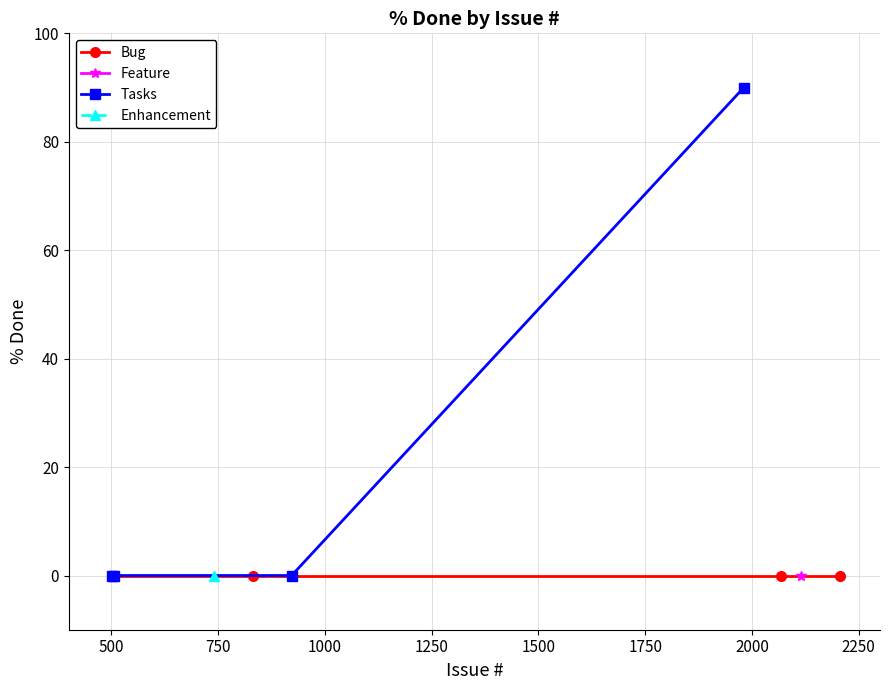

What is the highest value of the Tasks series?

90